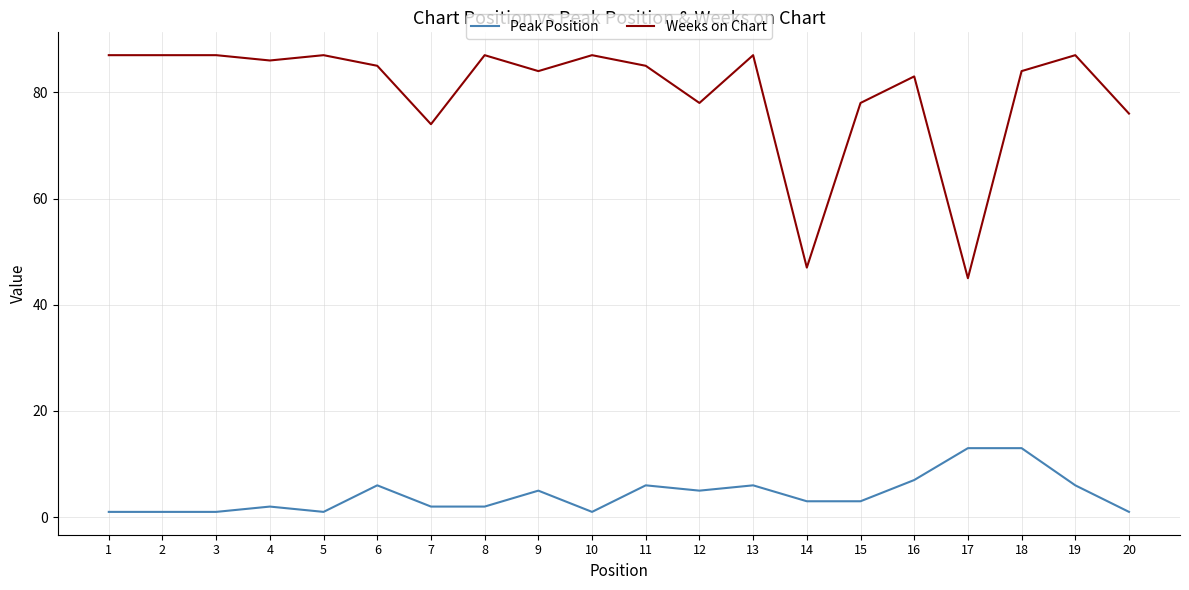

Which series changed the most between 10 and 14?

Weeks on Chart